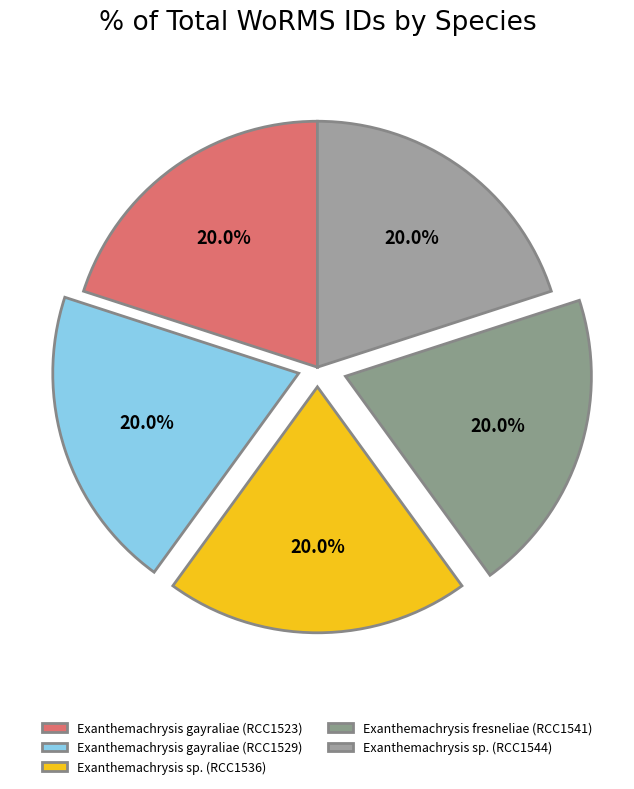

How many segments does this pie chart have?

5